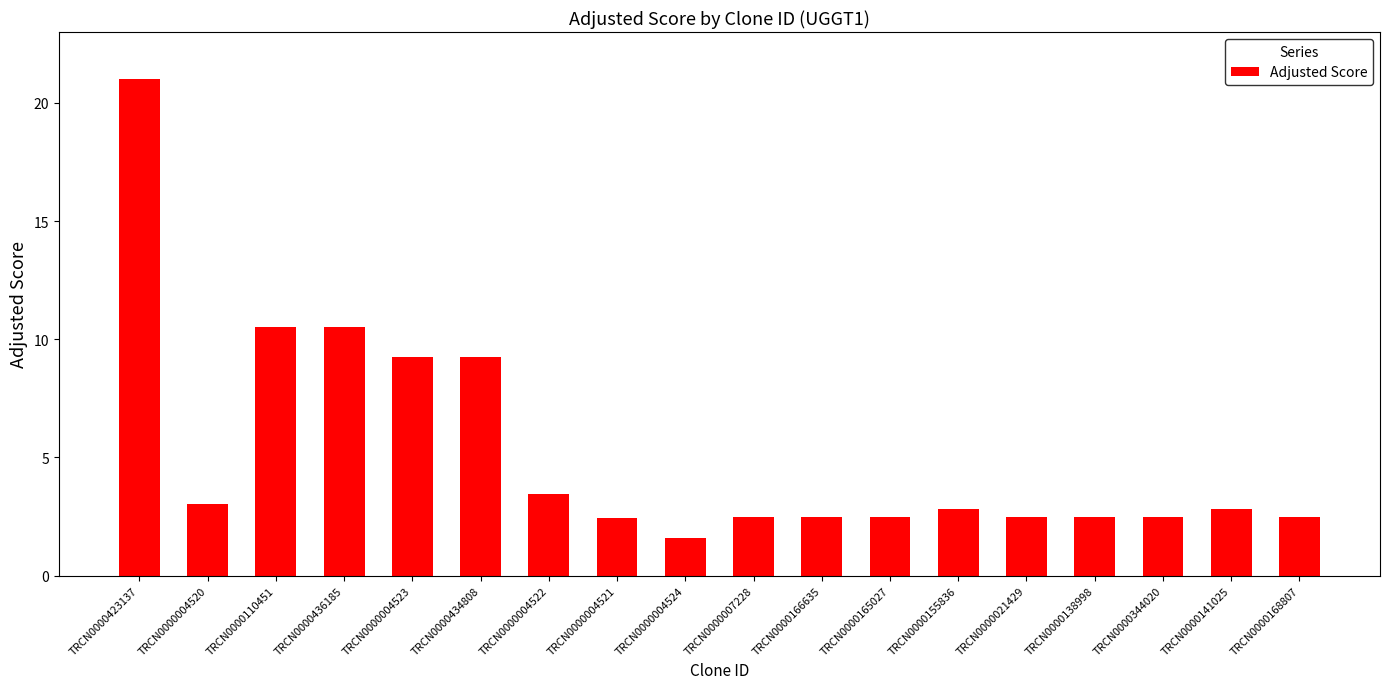

Read the value at TRCN0000434808.

9.2